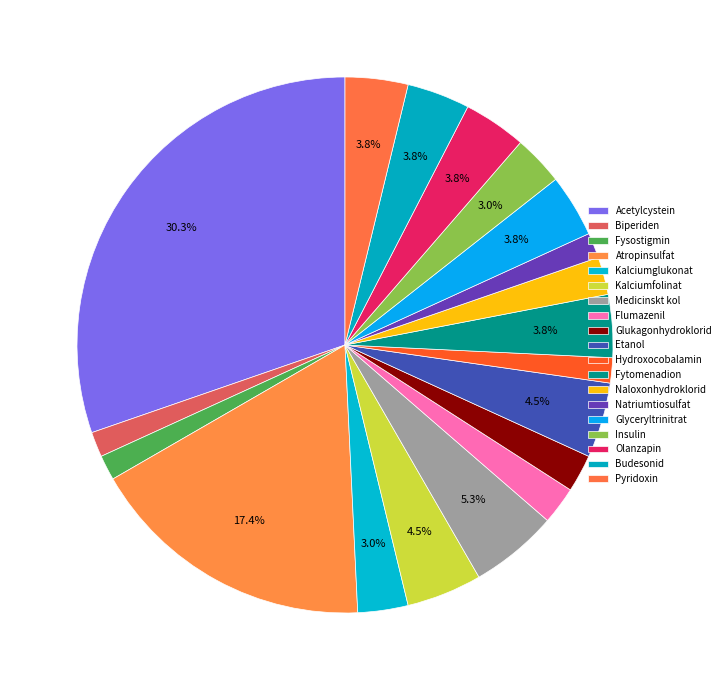

Count the number of slices in the pie.

19